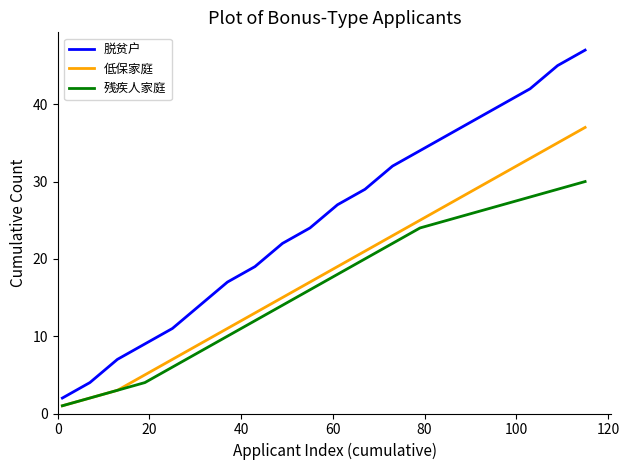

True or false: 低保家庭 and 脱贫户 cross at least once.

False